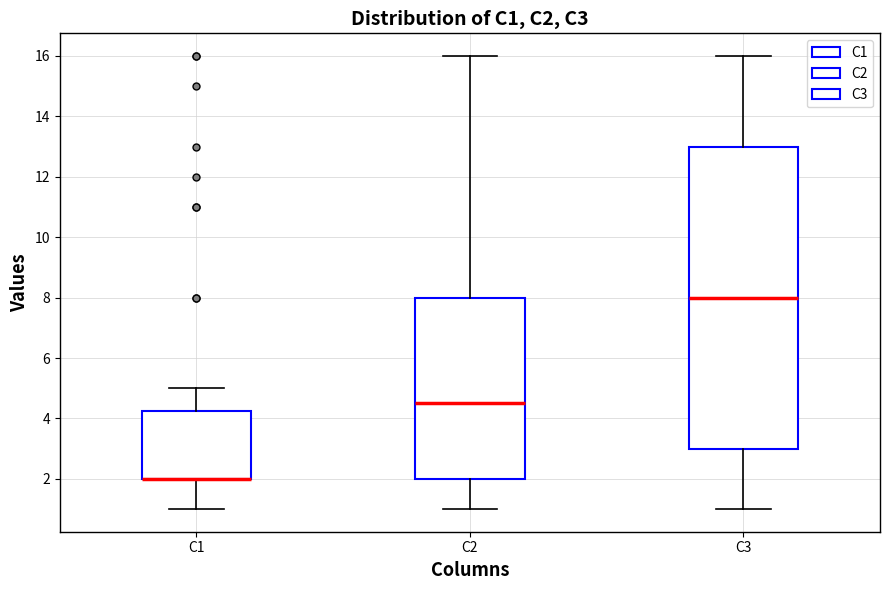

Comparing the boxes themselves (not the whiskers), which one is the tallest?

C3